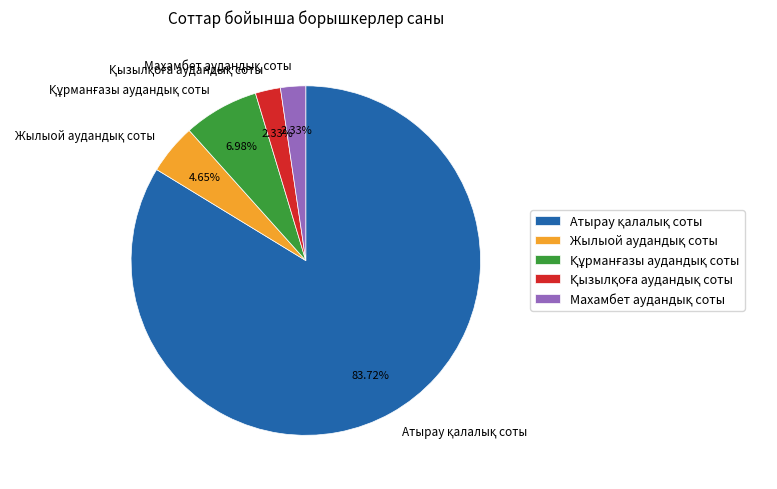

Is there a majority slice in this chart?

Yes